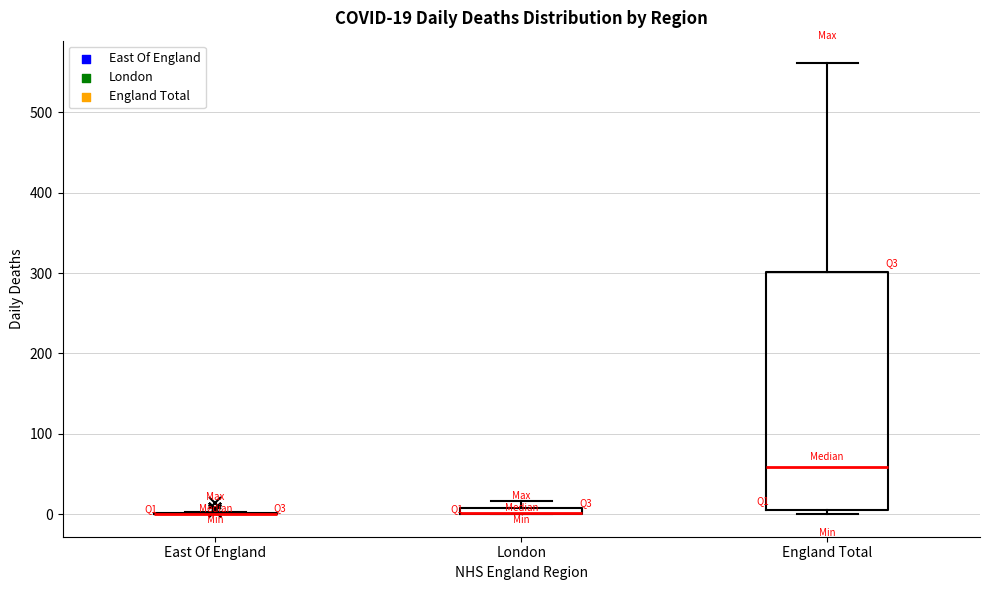

Which box is the tallest, from its lower edge to its upper edge?

England Total